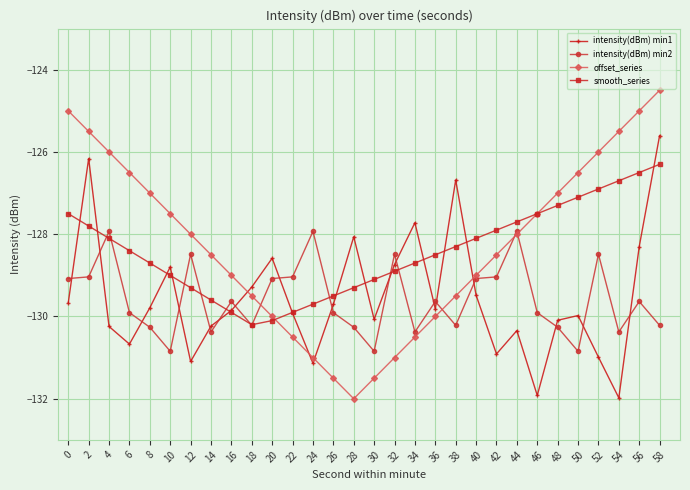

In smooth_series, how many points are lower than both neighbors (excluding endpoints)?

1